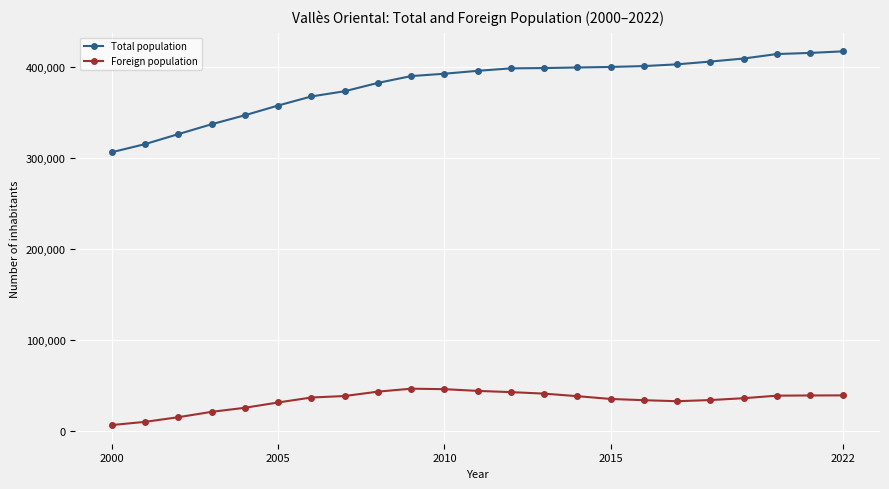

What is the value of the Foreign population point at the 10th from the left?

46742